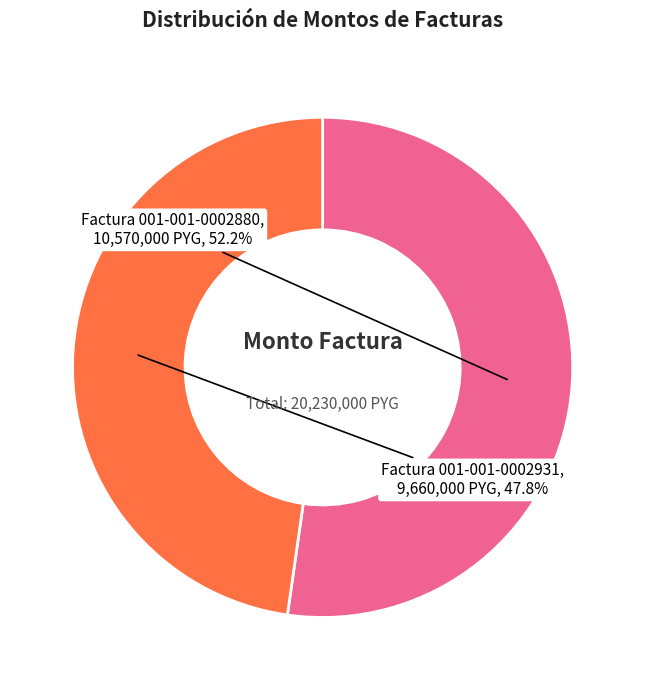

Is there any slice that represents more than half of the pie?

Yes